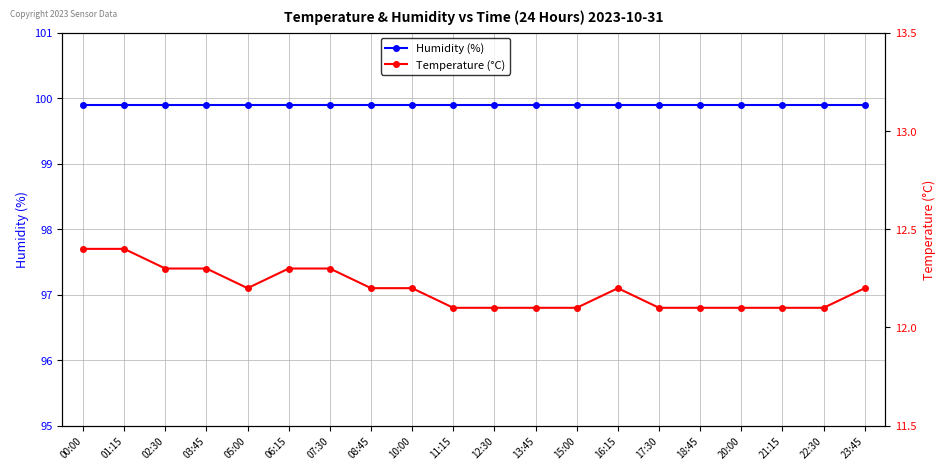

Rank the series at 12:30 from lowest to highest value.

Temperature (°C), Humidity (%)